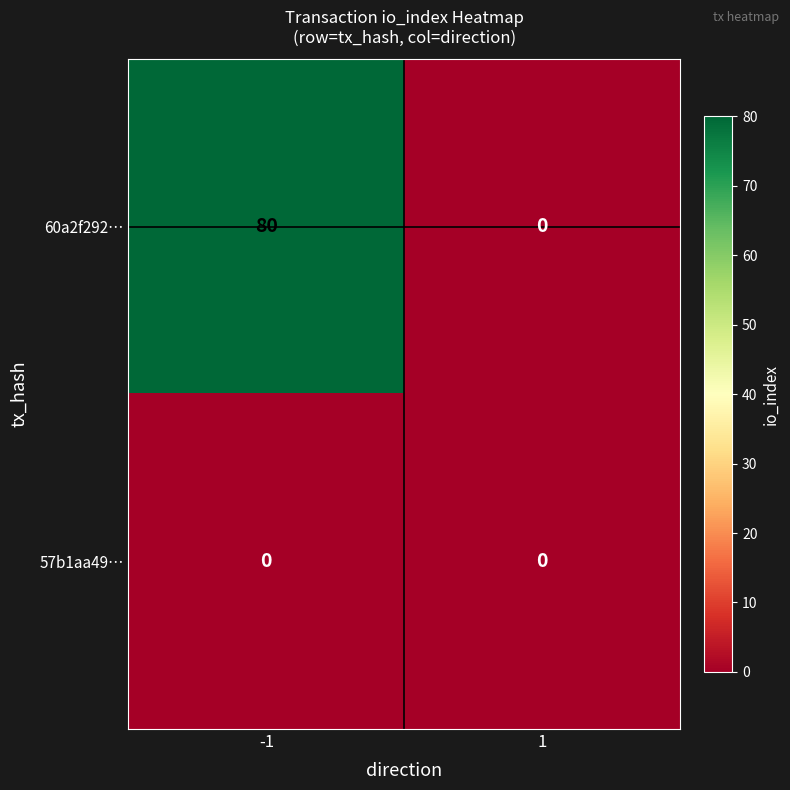

What is the difference between the maximum and minimum values in the 60a2f292… series?

80